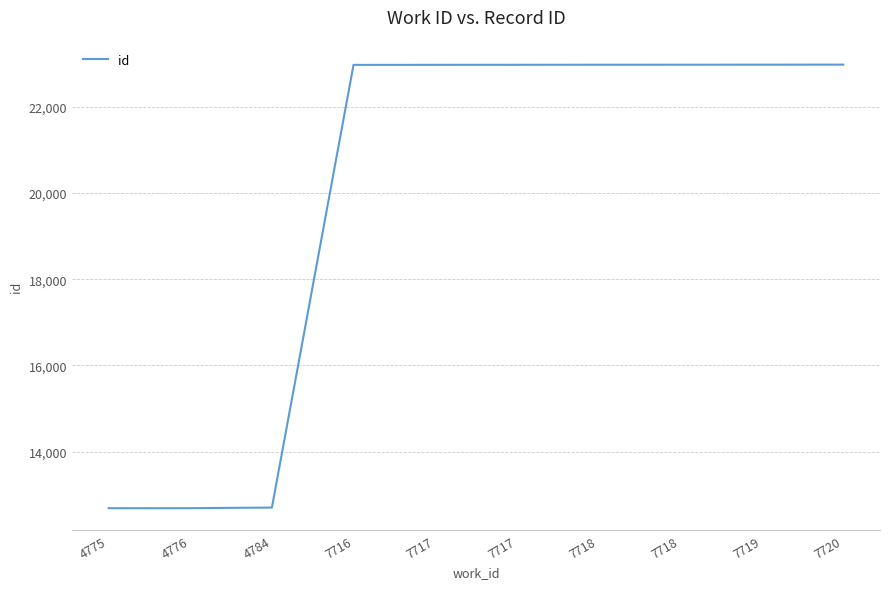

Which has a higher value, 7719 or 7720?

7720